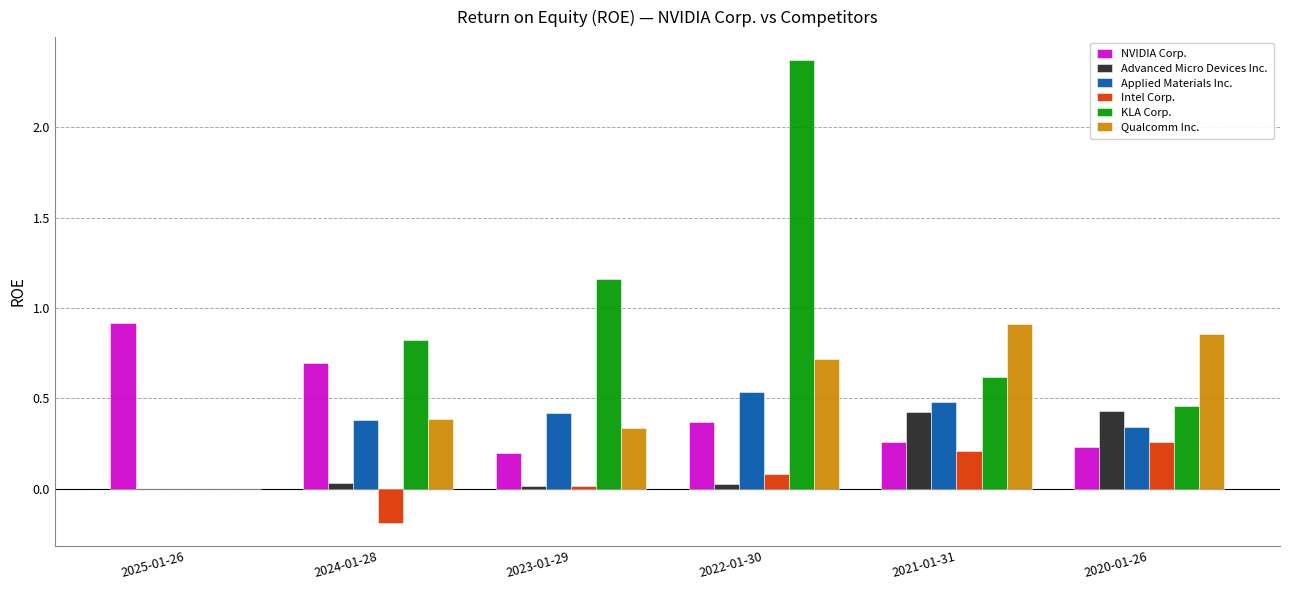

Which series has the largest total across all categories?

KLA Corp.